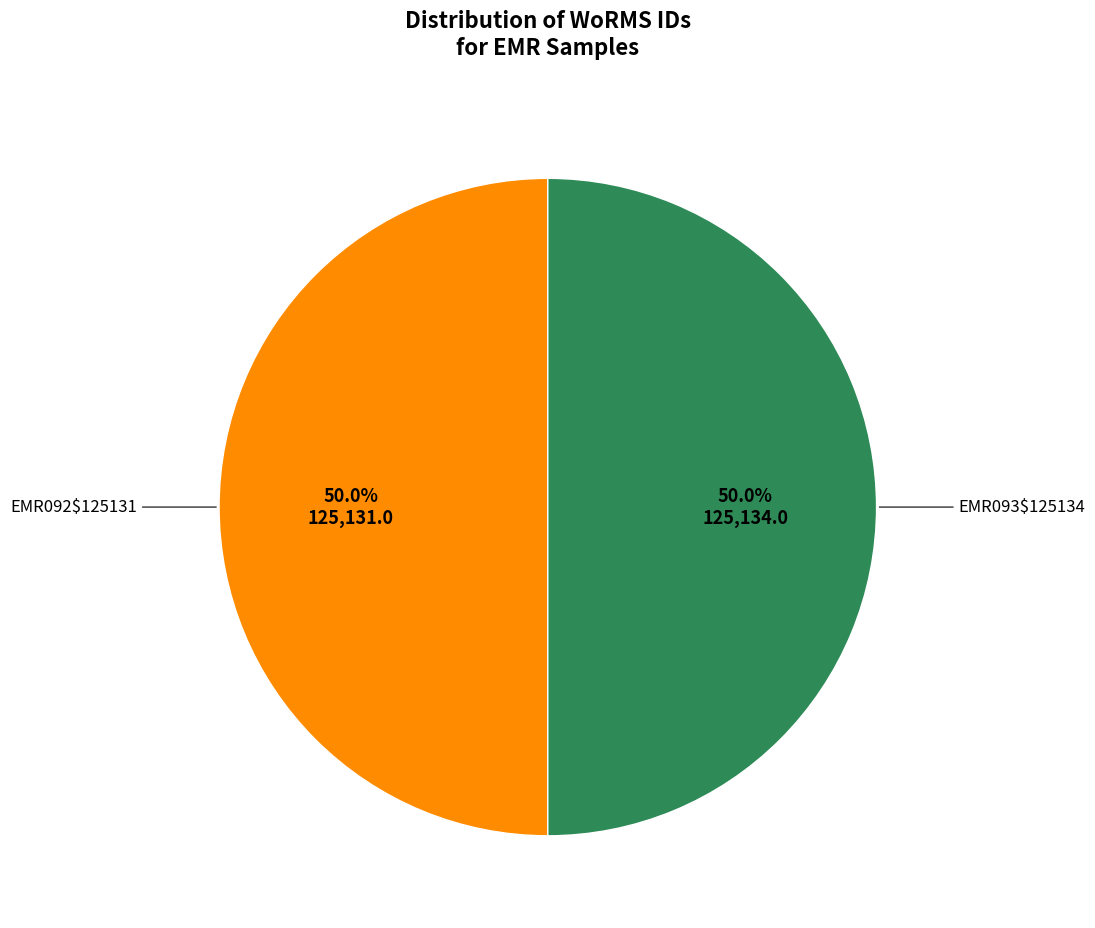

Count the number of slices in the pie.

2